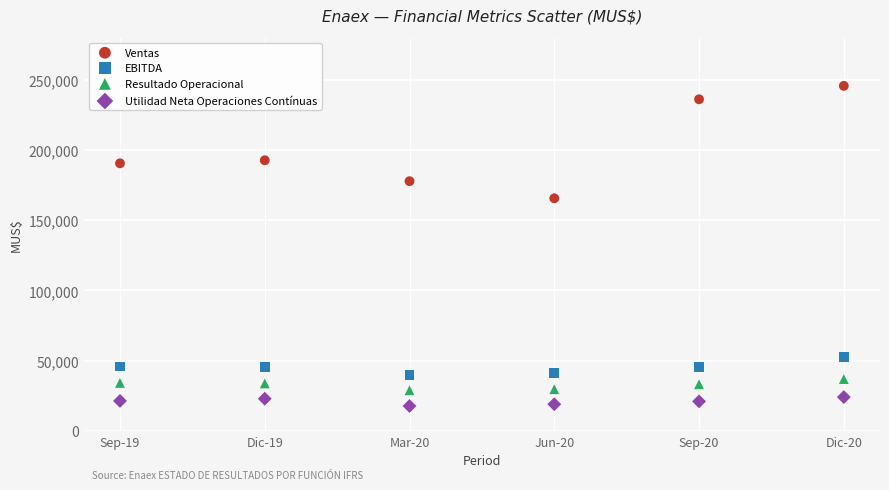

What are all the series names shown in the legend?

Ventas, EBITDA, Resultado Operacional, Utilidad Neta Operaciones Contínuas